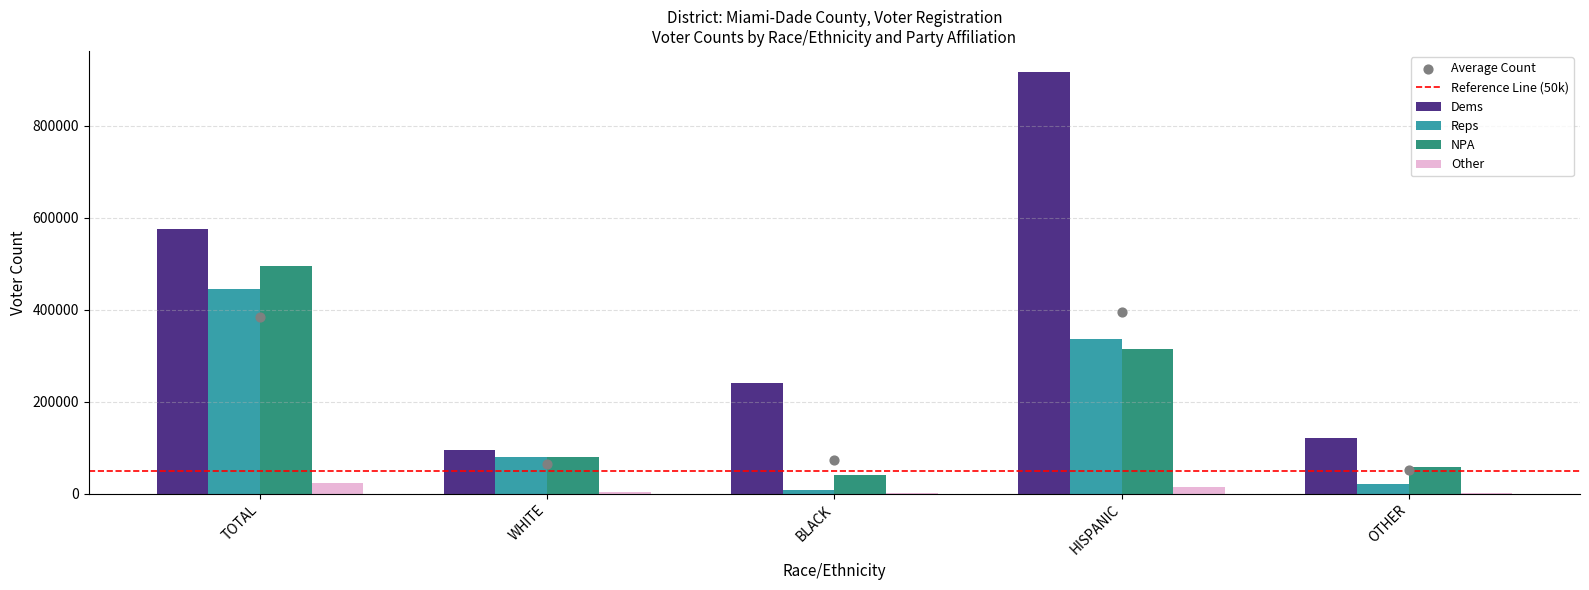

At which category is the sum across all series the highest?

HISPANIC